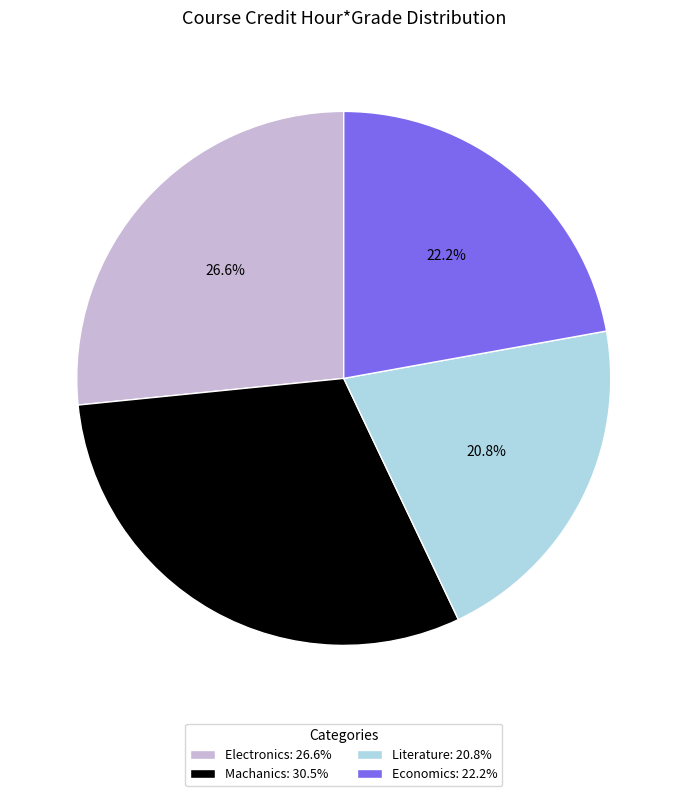

How many slices are in this pie chart?

4